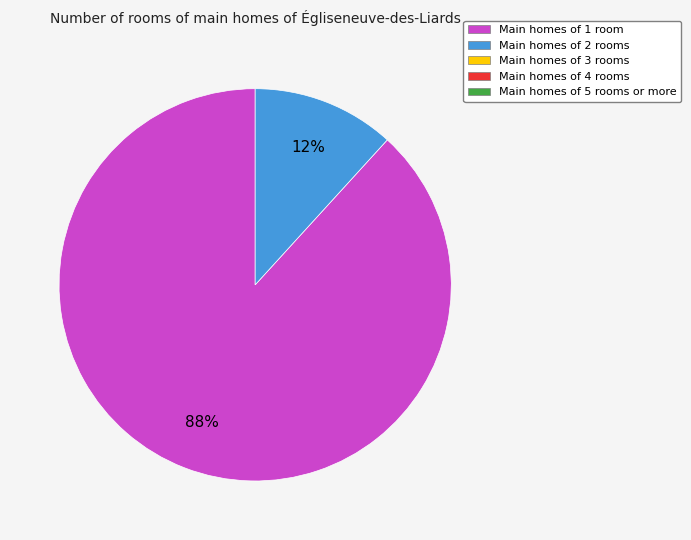

To the nearest percent, what is the average slice percentage?

50%